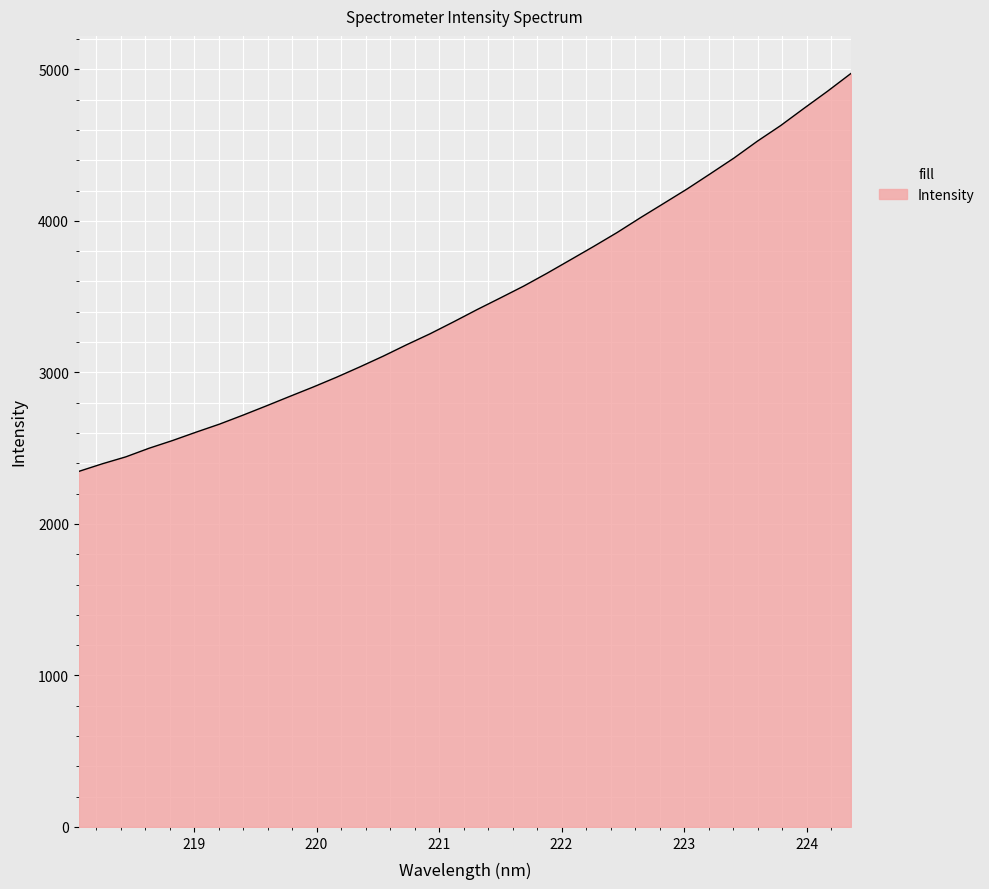

How many lines are shown in the chart?

1